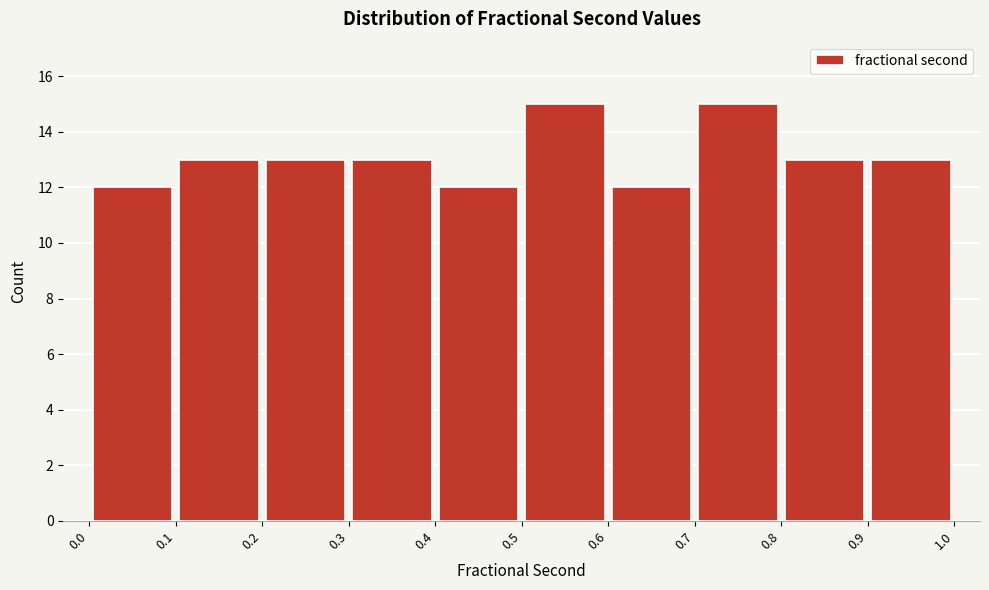

Reading left to right, transcribe this chart: for each bar, give the range it covers on the x-axis and its height. The values are not printed on the chart, so give them approximately, as read against the axis.

0.0 to 0.1: 12
0.1 to 0.2: 13
0.2 to 0.3: 13
0.3 to 0.4: 13
0.4 to 0.5: 12
0.5 to 0.6: 15
0.6 to 0.7: 12
0.7 to 0.8: 15
0.8 to 0.9: 13
0.9 to 1.0: 13